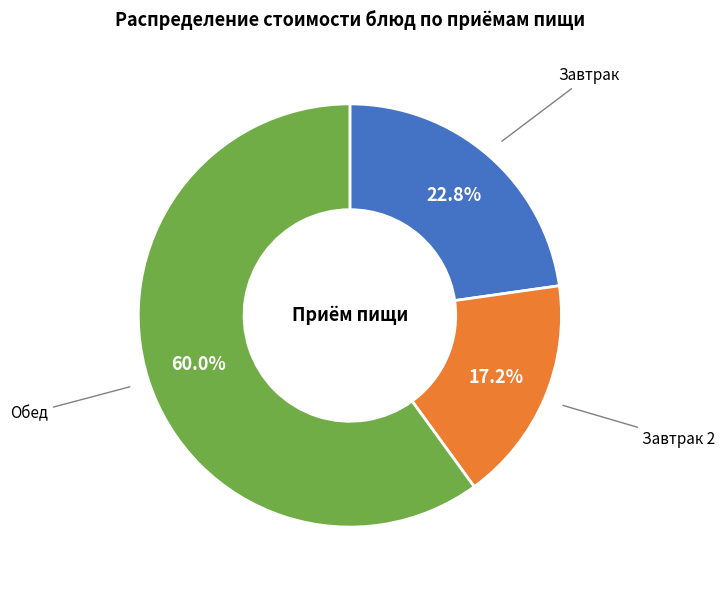

Does any single category account for the majority?

Yes